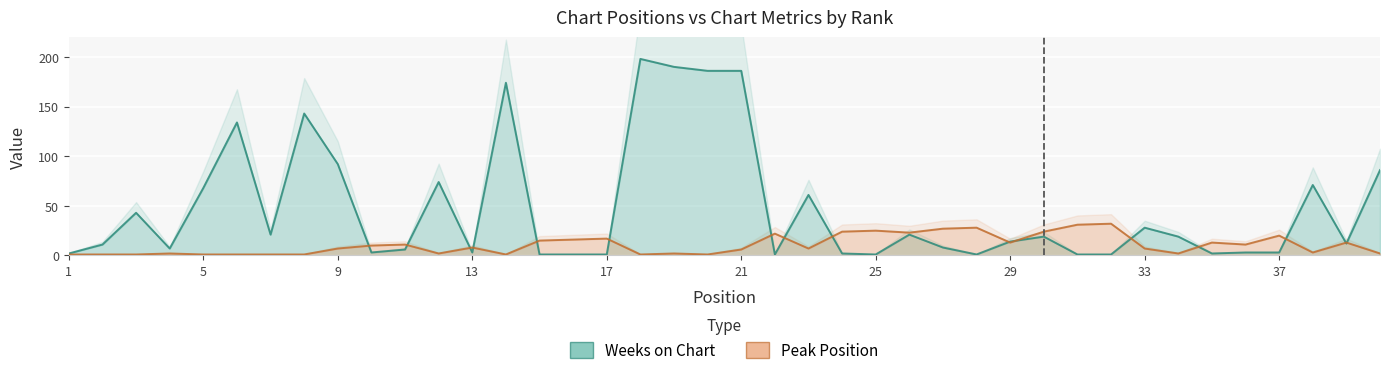

Rank the series by their maximum value, from highest to lowest.

Weeks on Chart, Peak Position